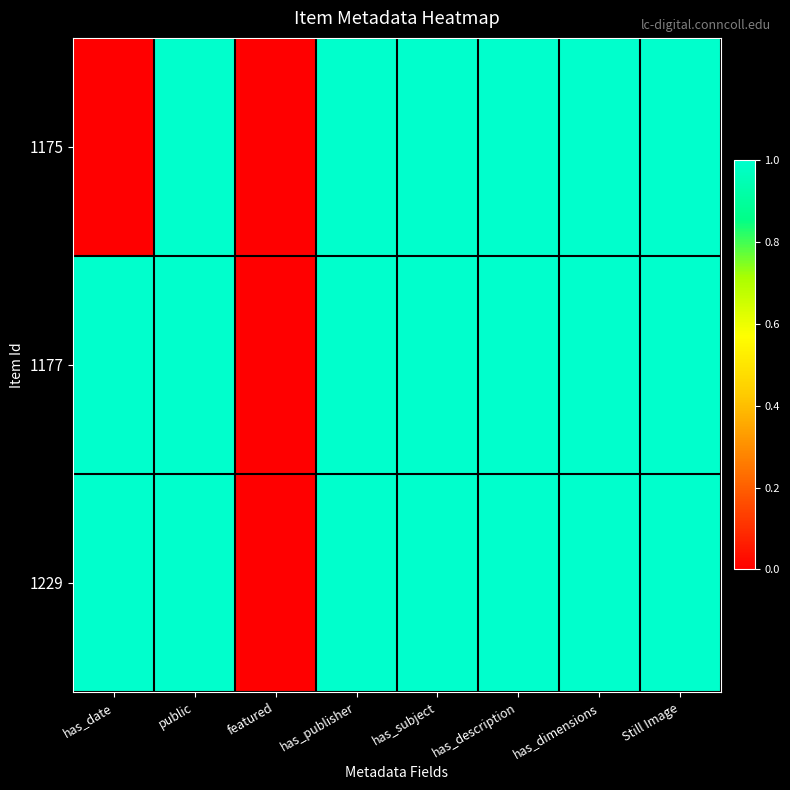

Which label corresponds to the largest value in the chart?

public